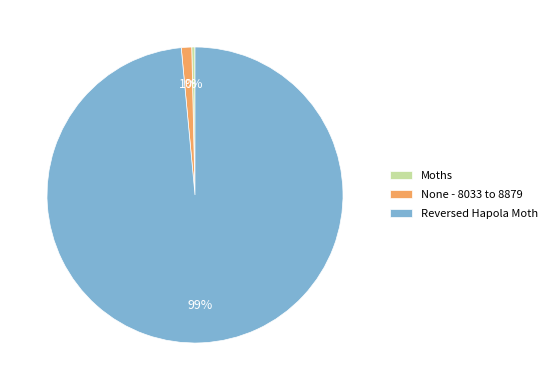

Do Moths and Reversed Hapola Moth together represent more than half of the pie?

Yes